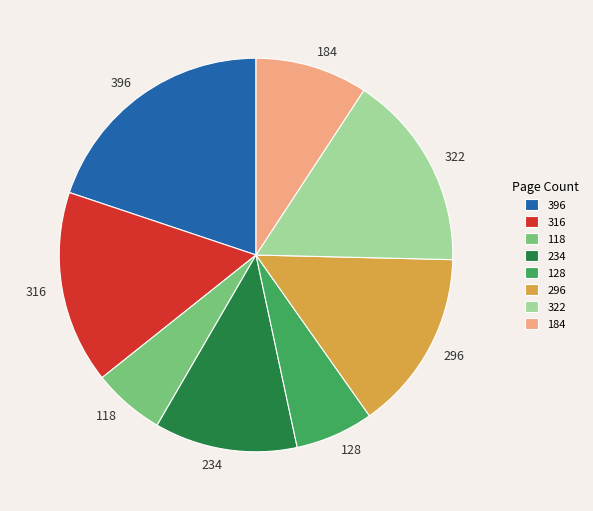

Combined, do 184 and 118 account for over 50%?

No